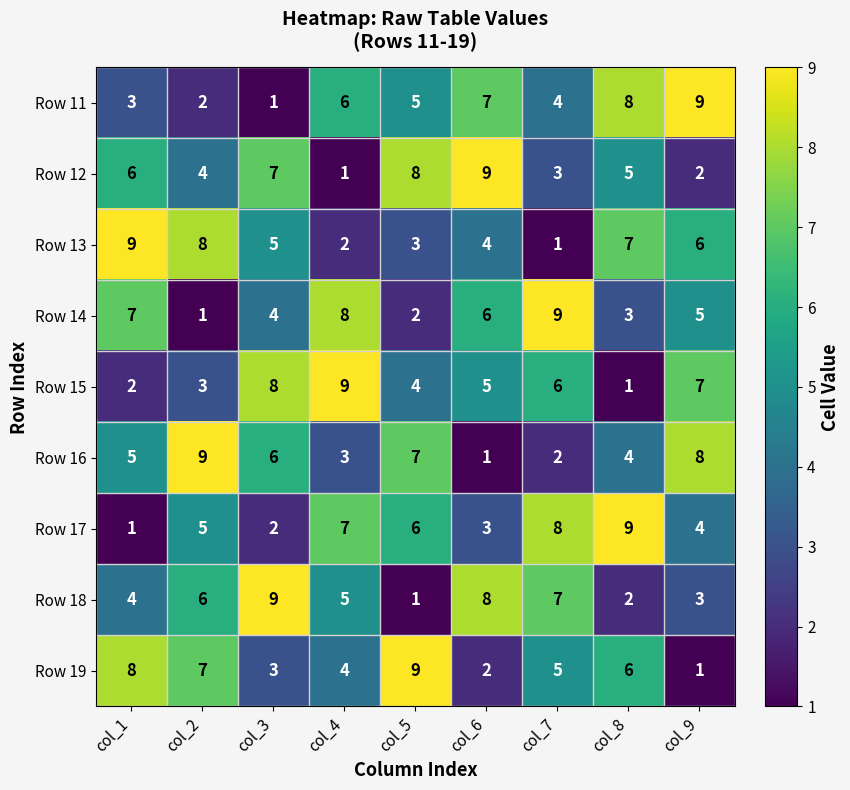

Count the number of data series in this chart.

9